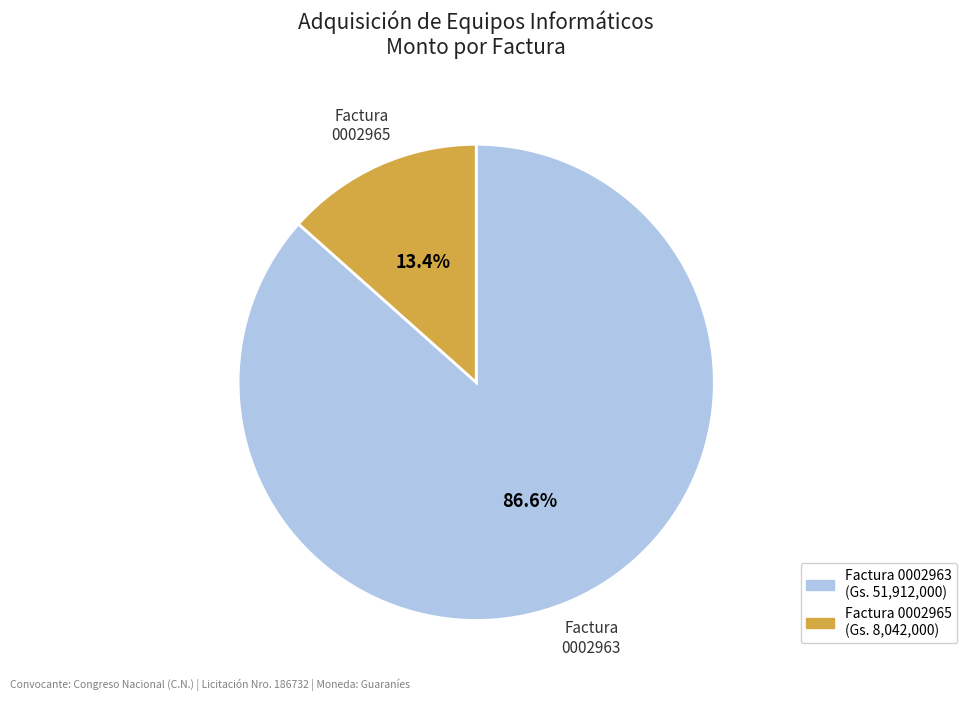

How many segments does this pie chart have?

2